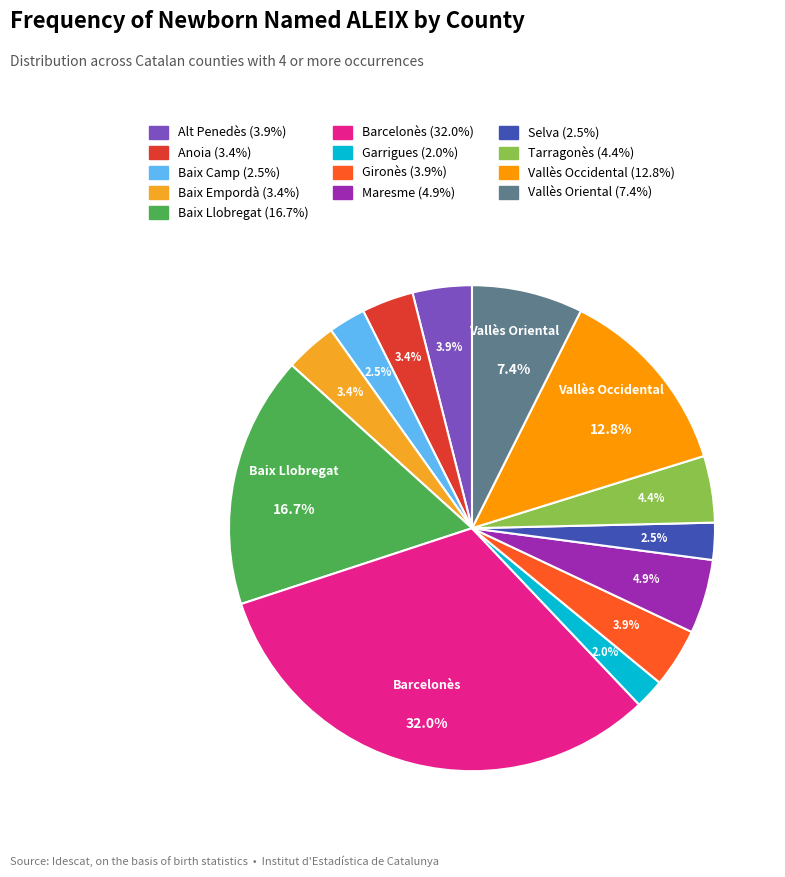

Is there a majority slice in this chart?

No